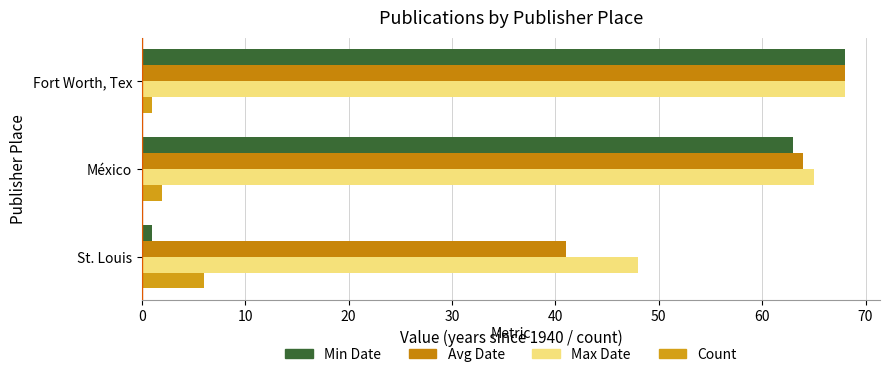

How many series are shown in this chart?

4